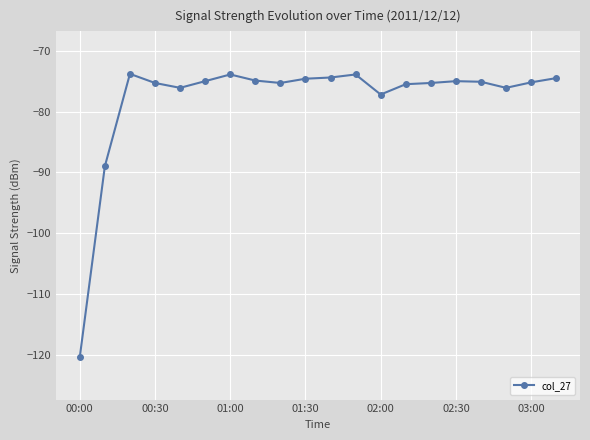

What is the average value?

-78.0